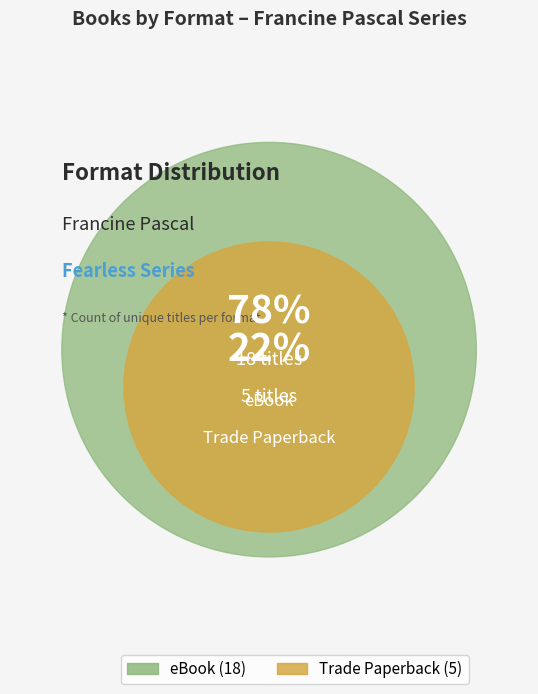

What percentage do Trade Paperback and eBook together represent?

100.0%